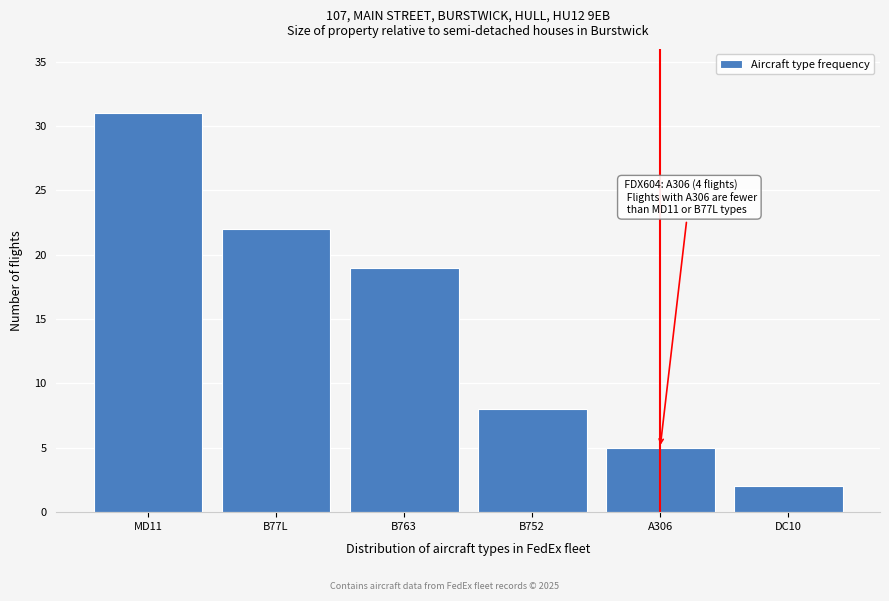

Reading right to left, transcribe all the data shown in this chart.

DC10=2	A306=5	B752=8	B763=19	B77L=22	MD11=31